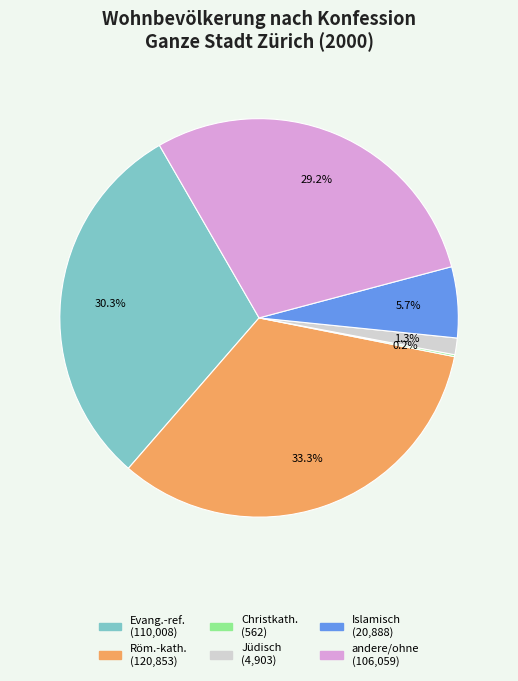

Is there a majority slice in this chart?

No